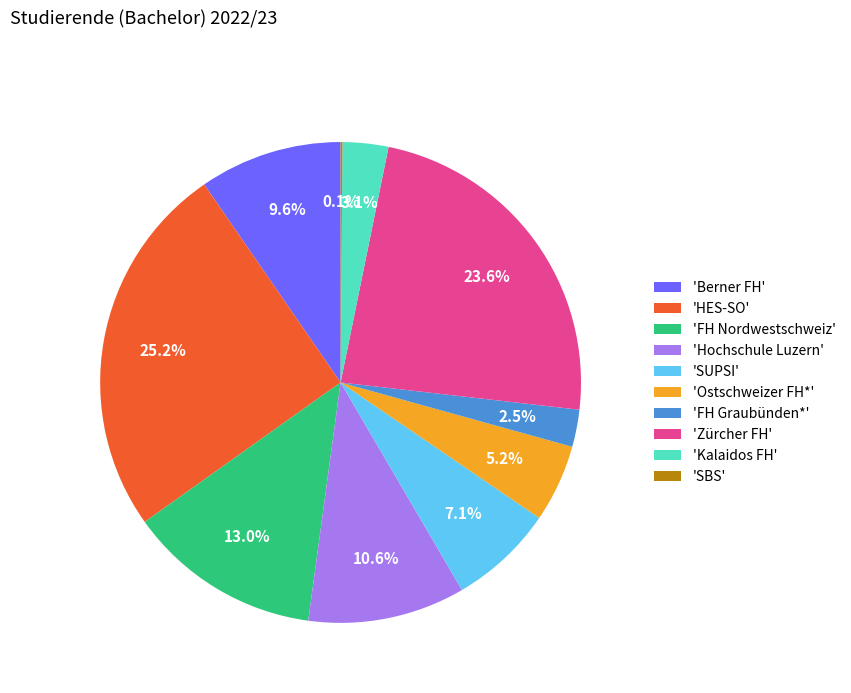

Which category has the biggest portion of the pie?

'HES-SO'